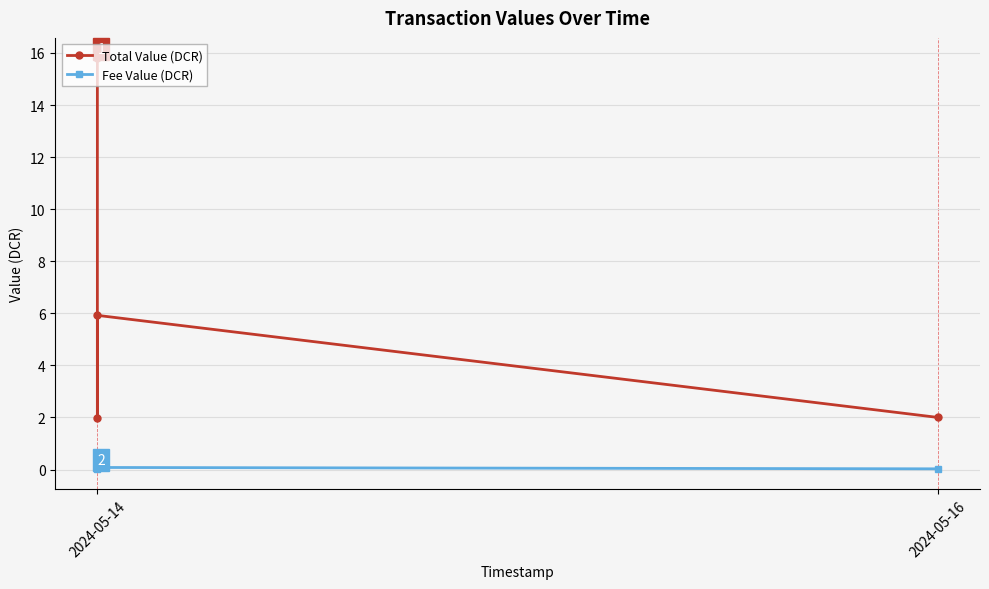

True or false: Total Value (DCR) has more than 0 interior local peaks.

True